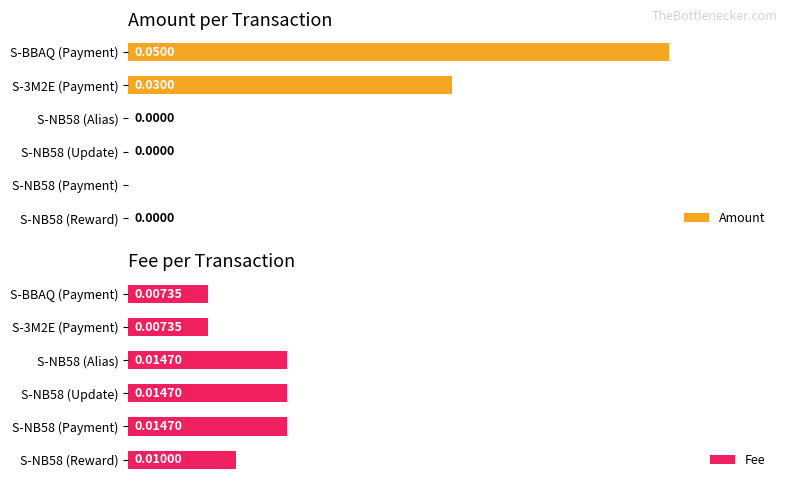

How many Fee values are between 0 and 1?

6